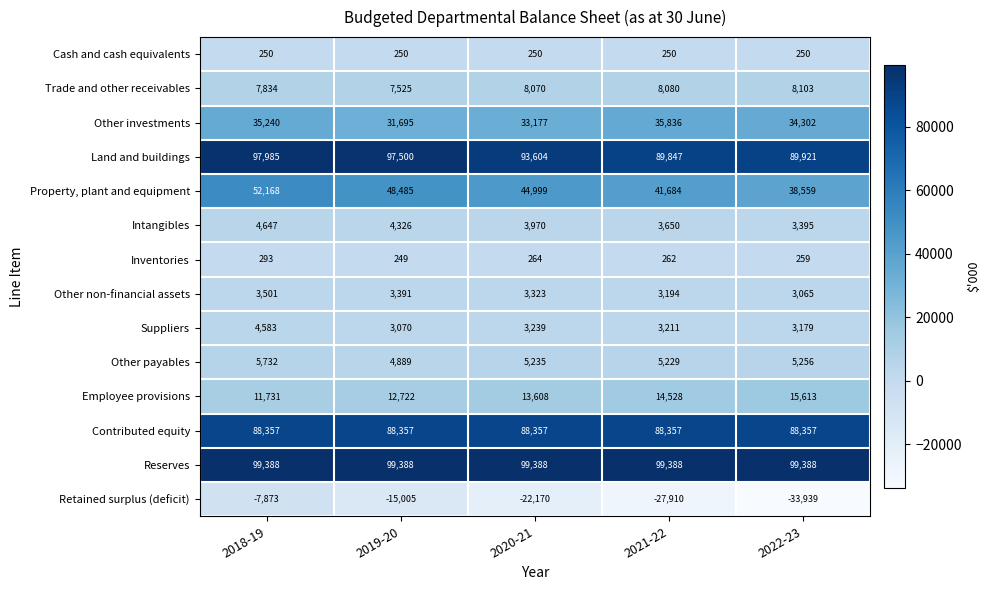

Which series has the largest range (max minus min)?

Retained surplus (deficit)